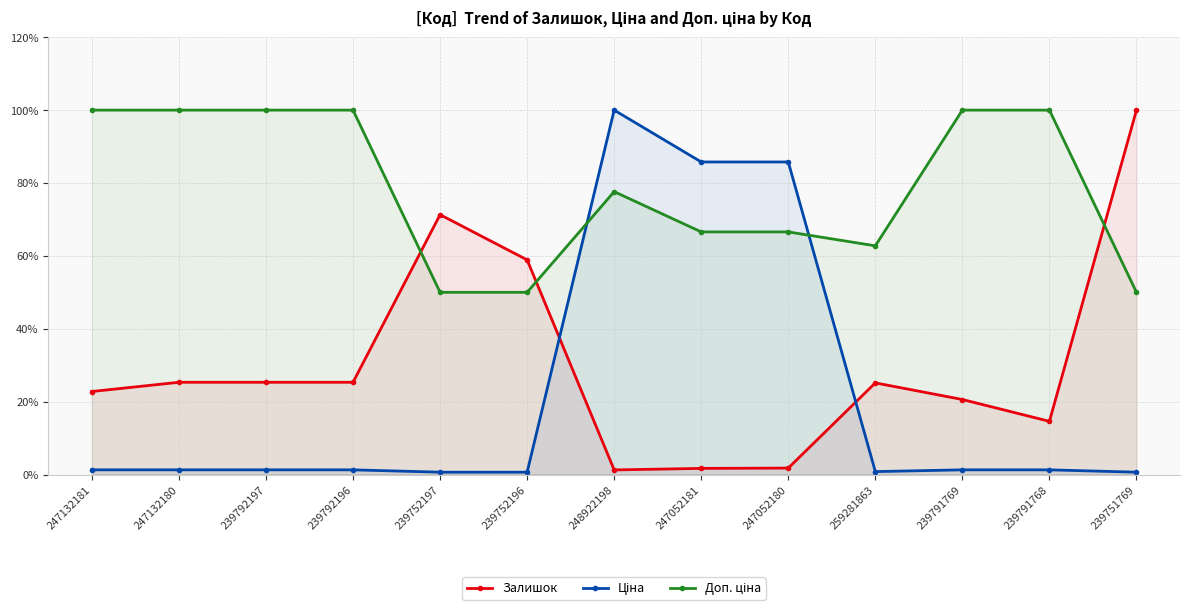

What position from the left is 247052181?

8